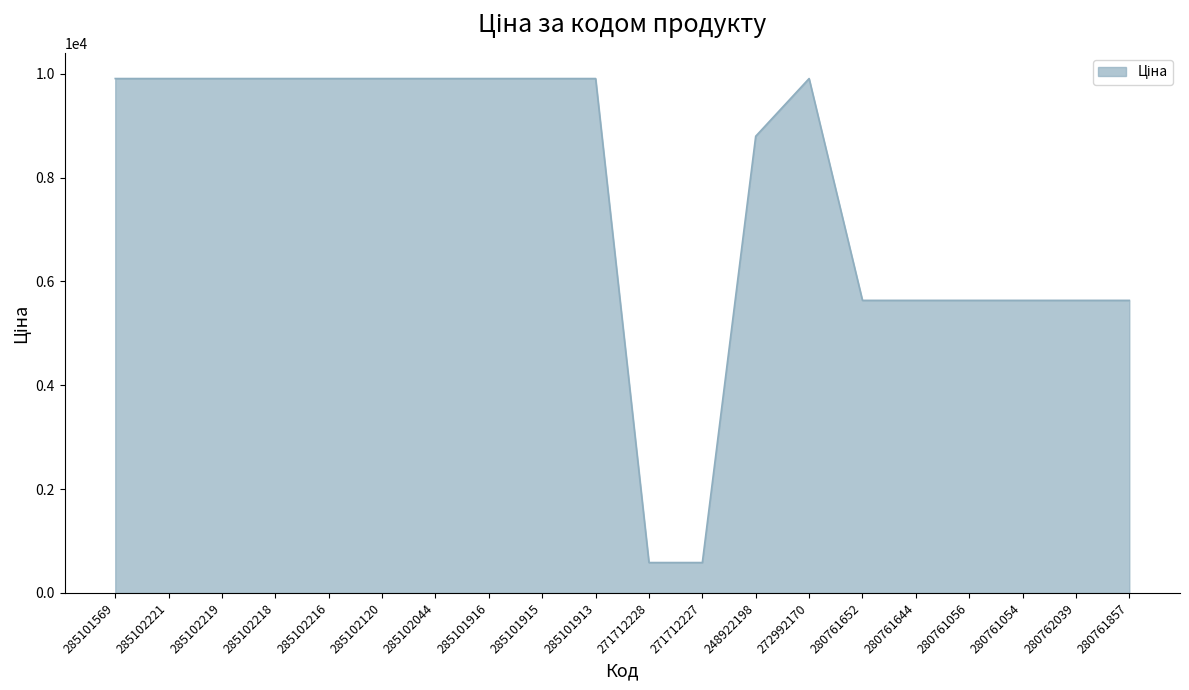

What is the difference between the values at 280761652 and 285102120?

4272.5